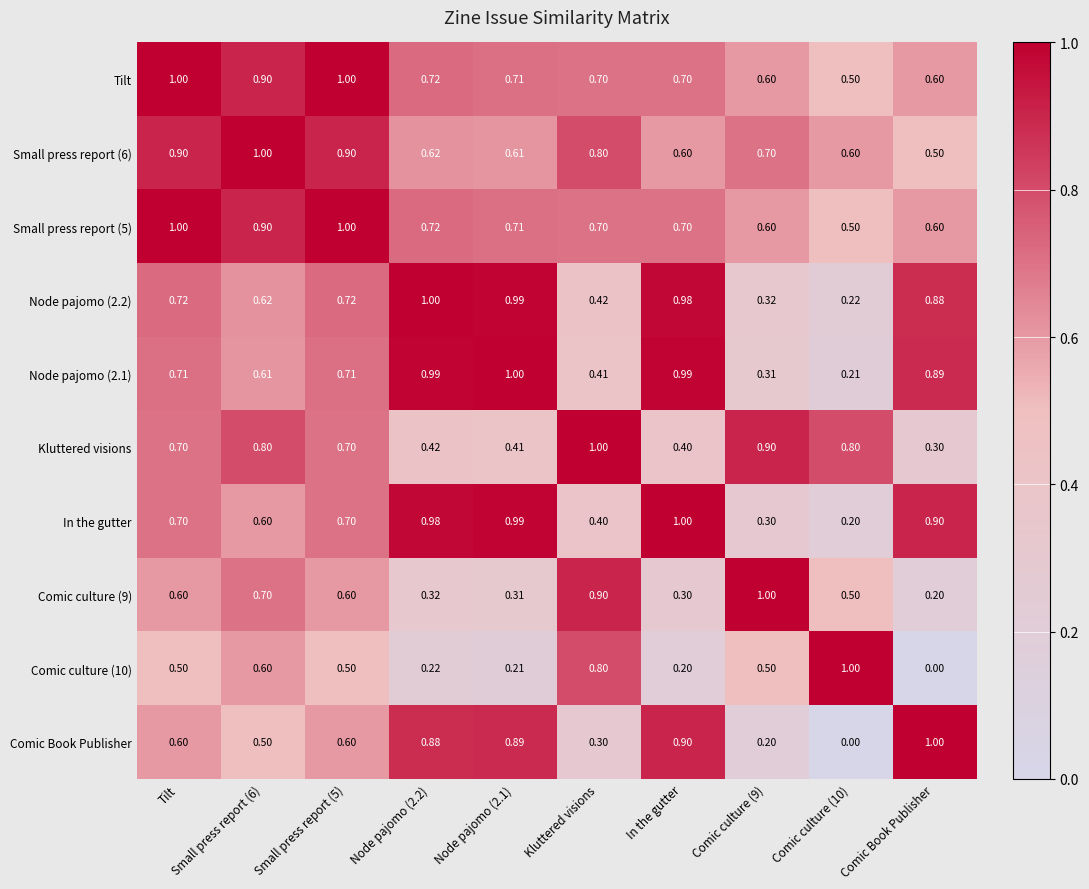

Is the value of Small press report (5) at Kluttered visions greater than the value of Comic culture (10) at Kluttered visions?

No